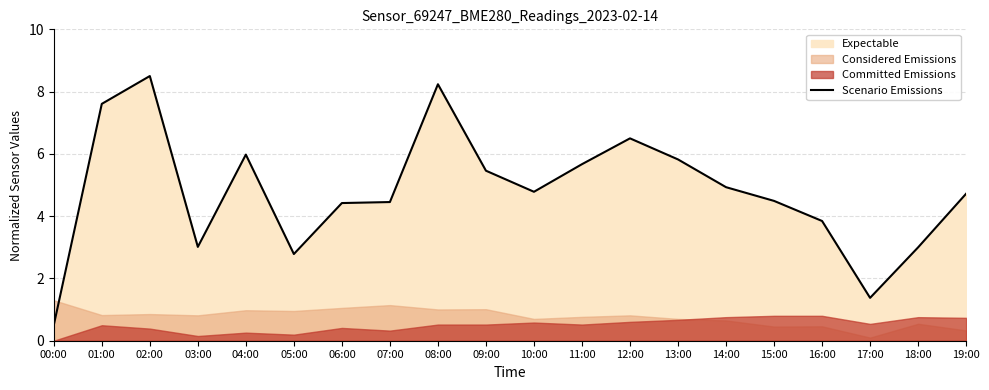

How many data points are less than 4?

6